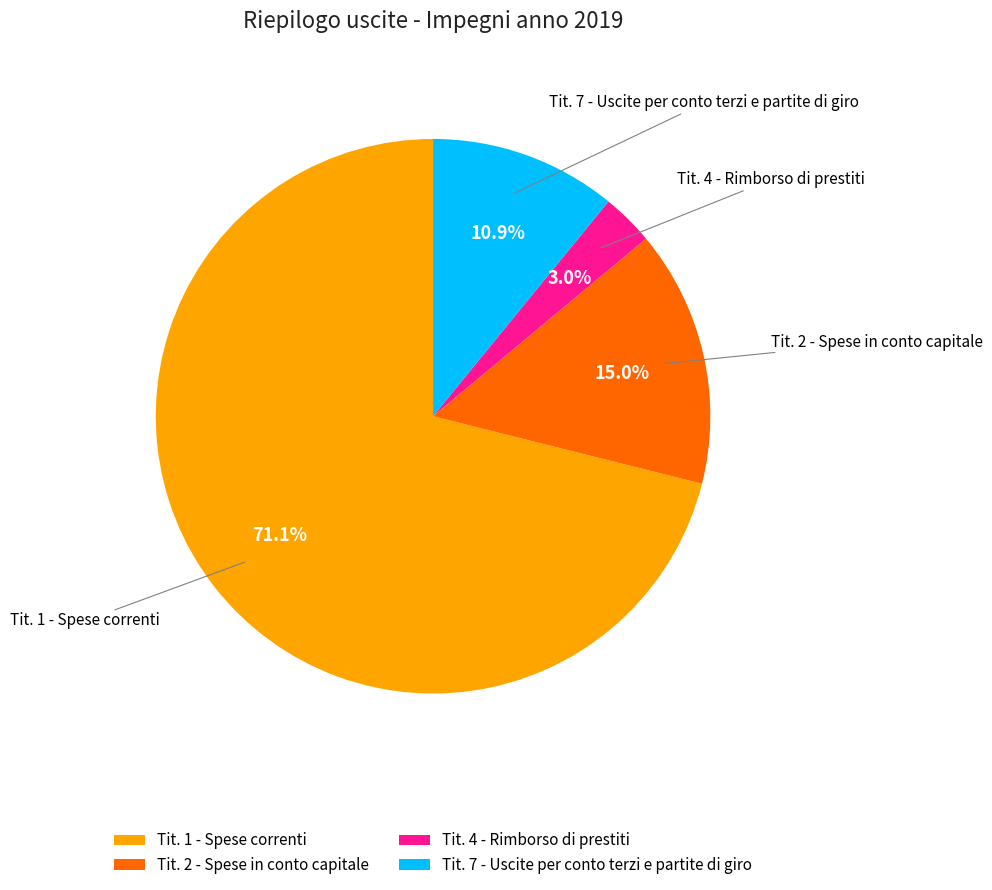

To the nearest percent, what is the difference between the largest and smallest slice percentages?

68%